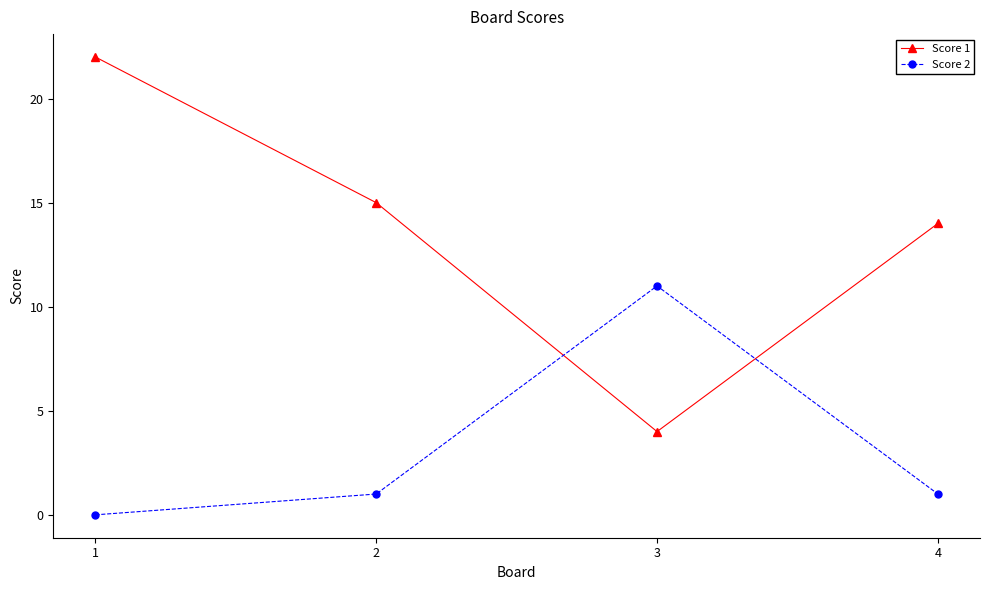

What is the difference between the maximum and minimum values in the Score 2 series?

11